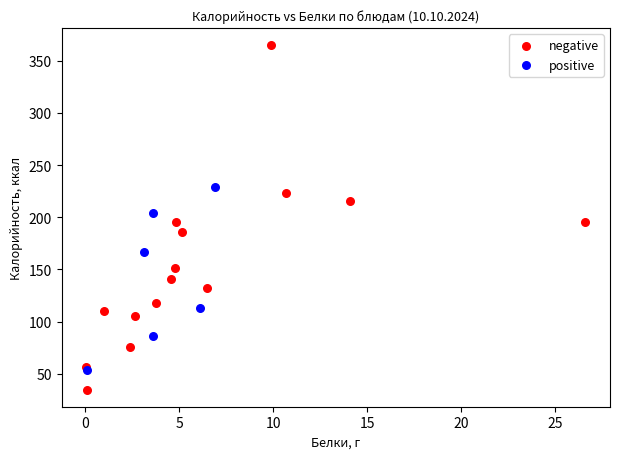

Which series reaches the maximum Y coordinate?

negative